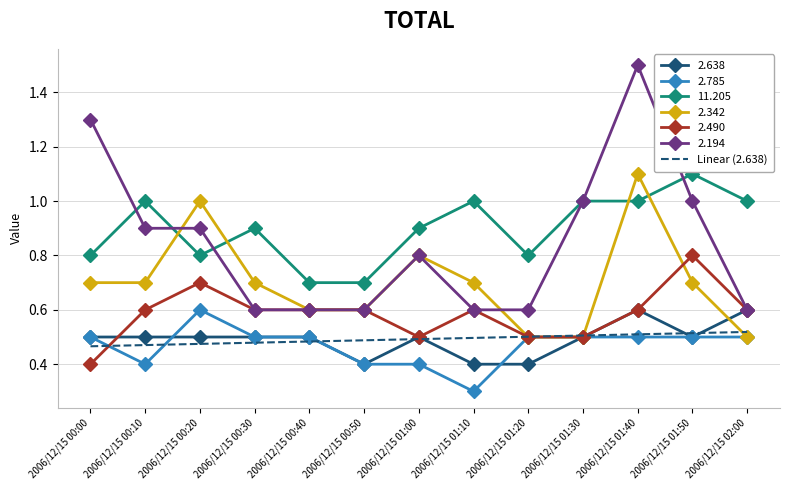

The value of 11.205 at 2006/12/15 01:00 is 0.9. True or false?

True